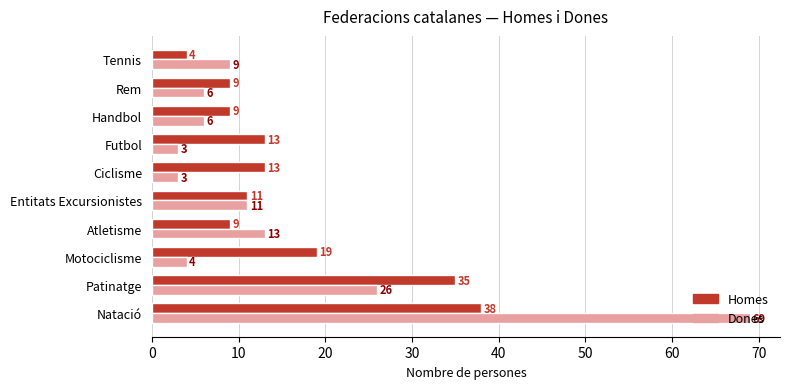

Is it true that Dones equals 22 at Atletisme?

False